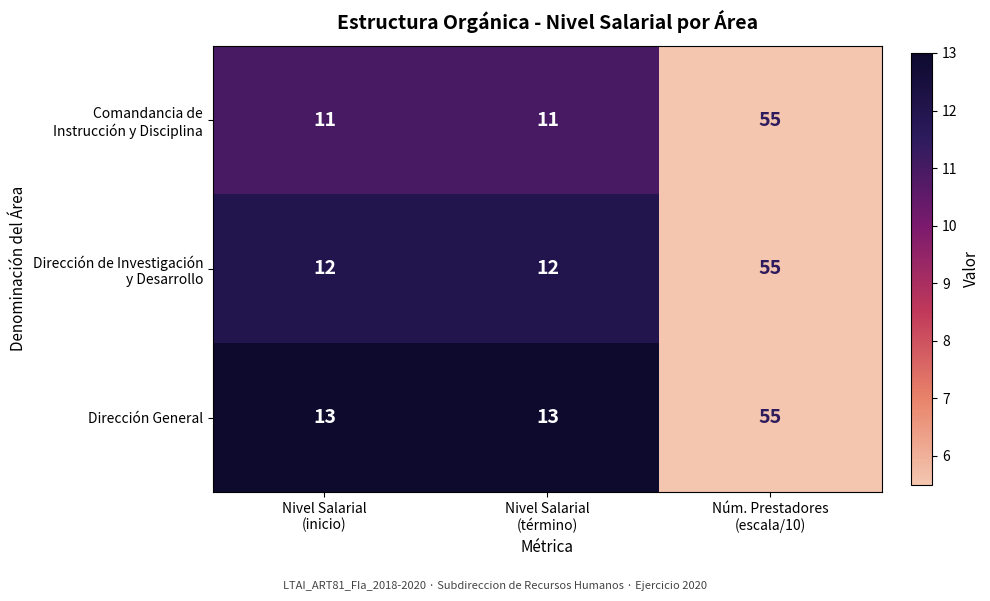

What is the sum of all Dirección General values?

81